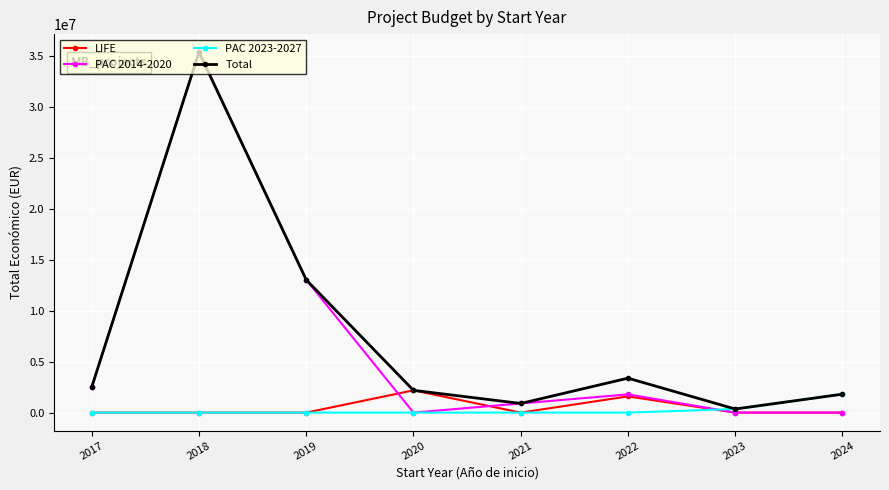

What is the spread (max minus min) of values at 2022?

3381551